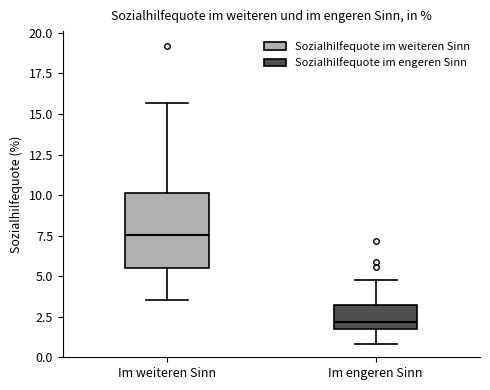

Which box is the tallest, from its lower edge to its upper edge?

Im weiteren Sinn